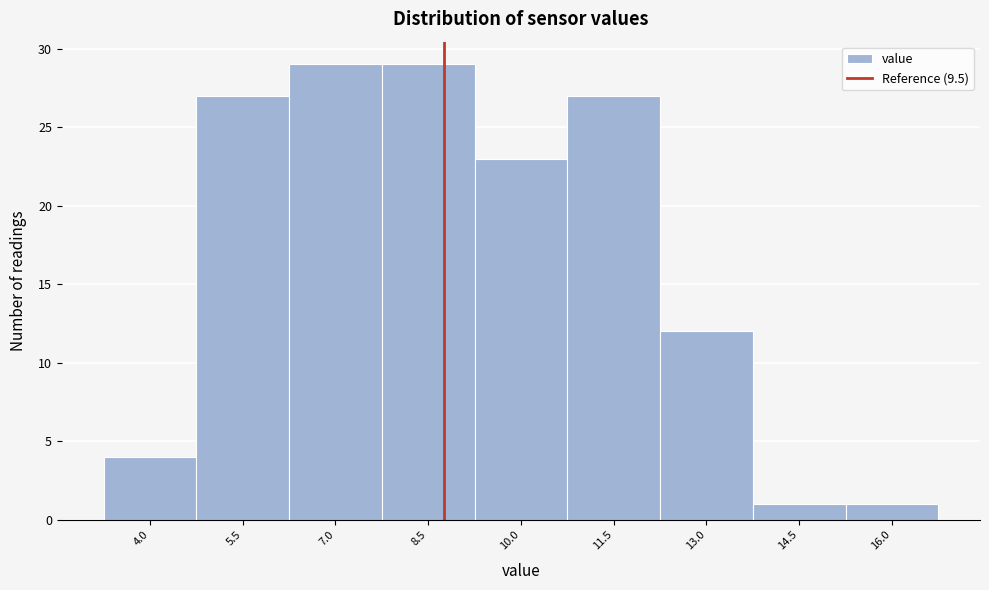

Reading left to right, transcribe all the data shown in this chart.

4.0=4	5.5=27	7.0=29	8.5=29	10.0=23	11.5=27	13.0=12	14.5=1	16.0=1